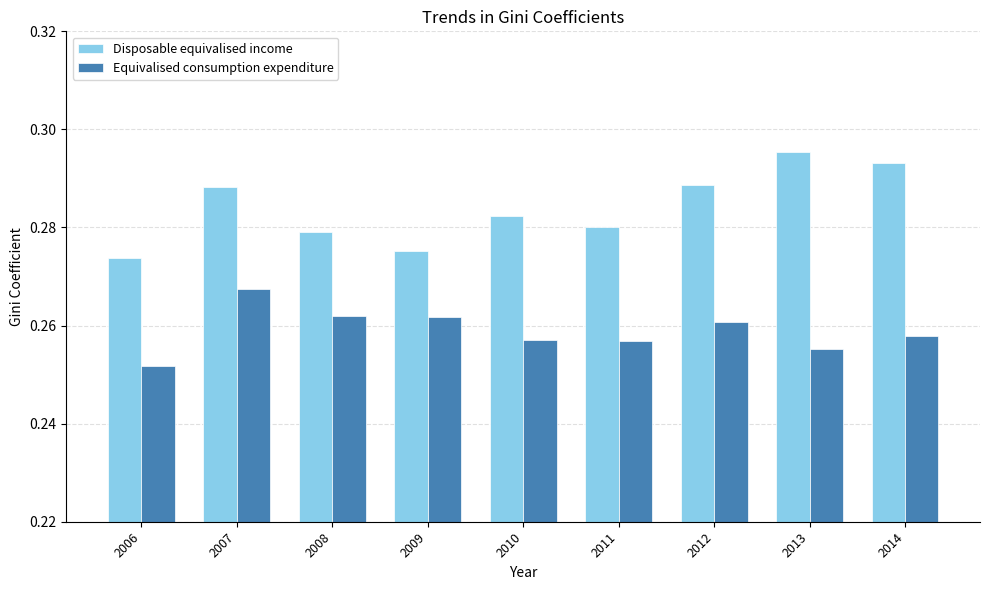

Is it true that Equivalised consumption expenditure equals 0.1 at 2006?

False